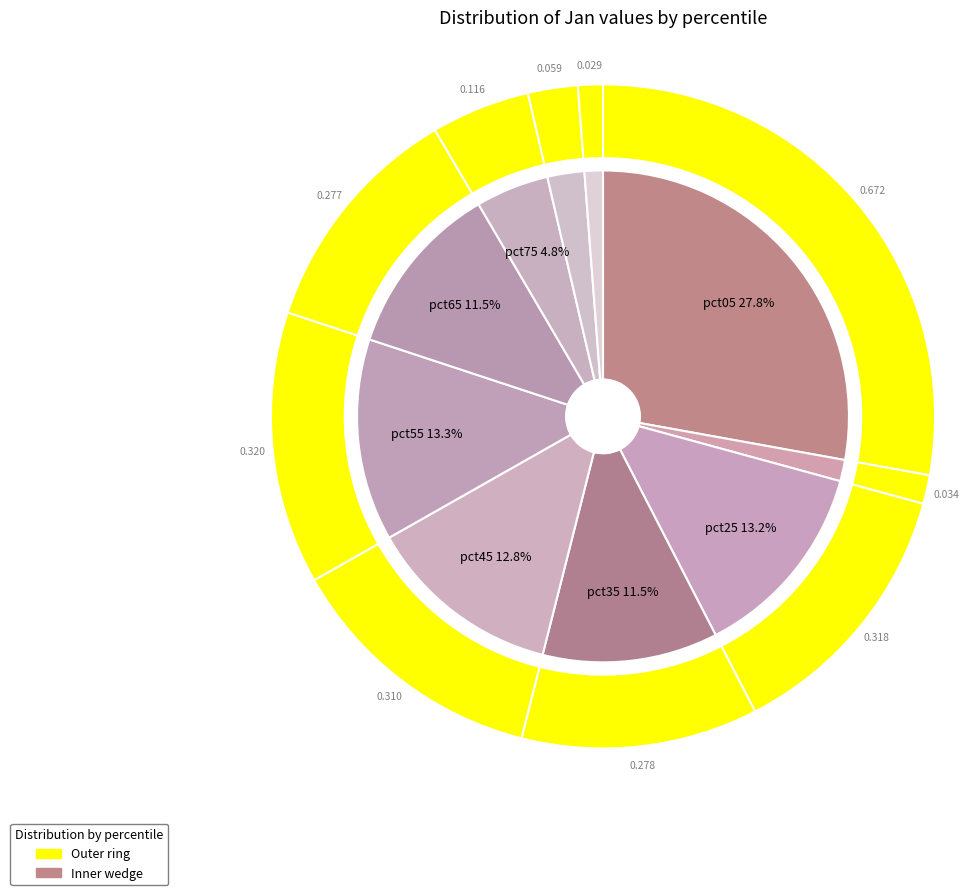

What is the change in value from pct05 to pct95?

-0.6